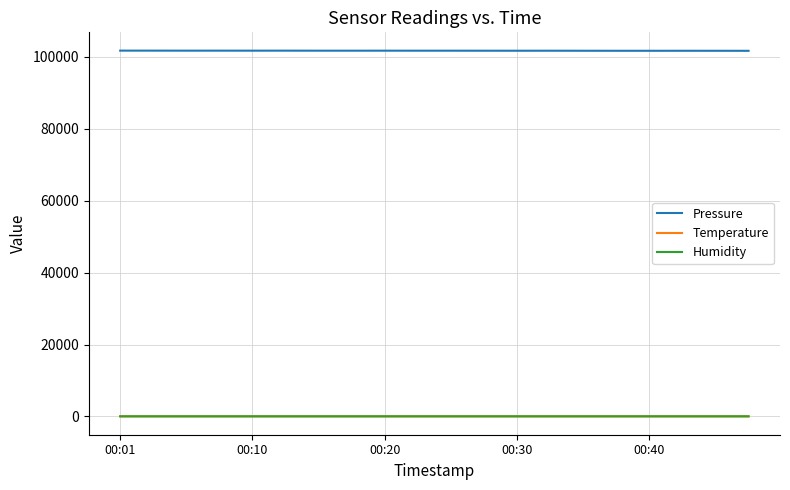

True or false: Humidity and Pressure cross at least once.

False